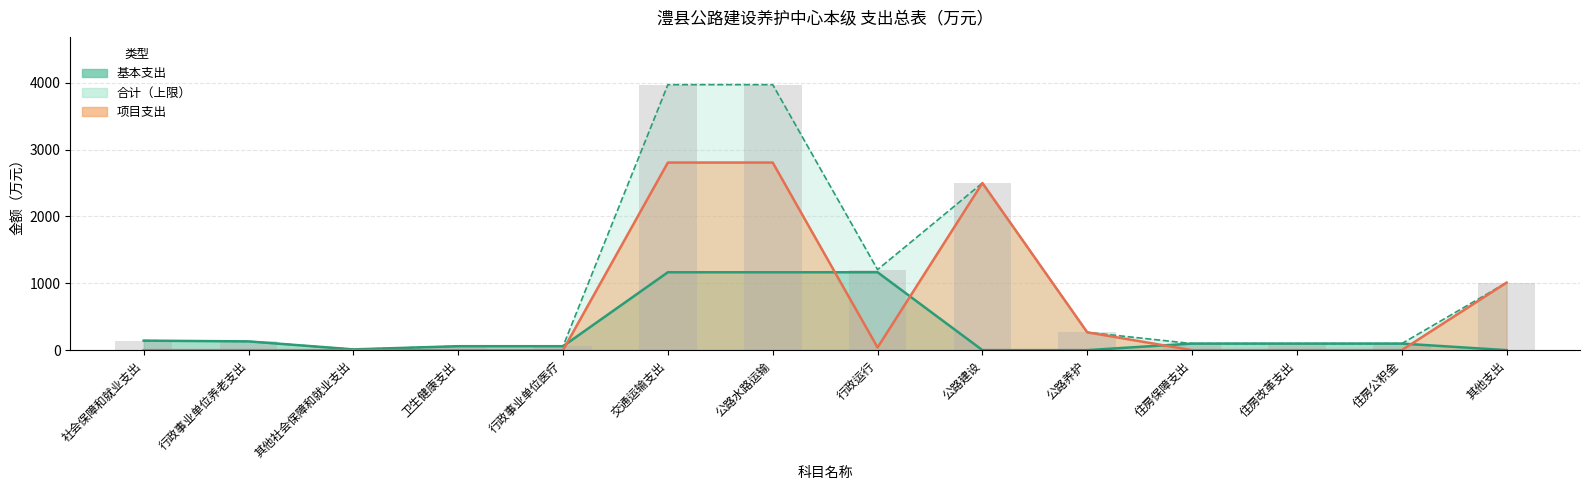

At which label does 合计 first exceed 142?

社会保障和就业支出